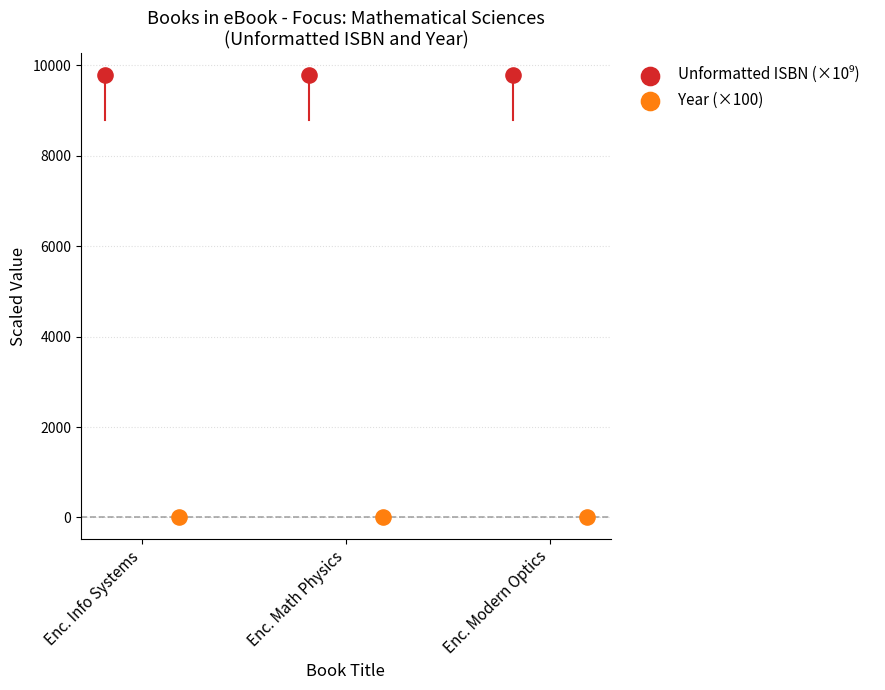

Which series contains the lowest Y value?

Year (×100)